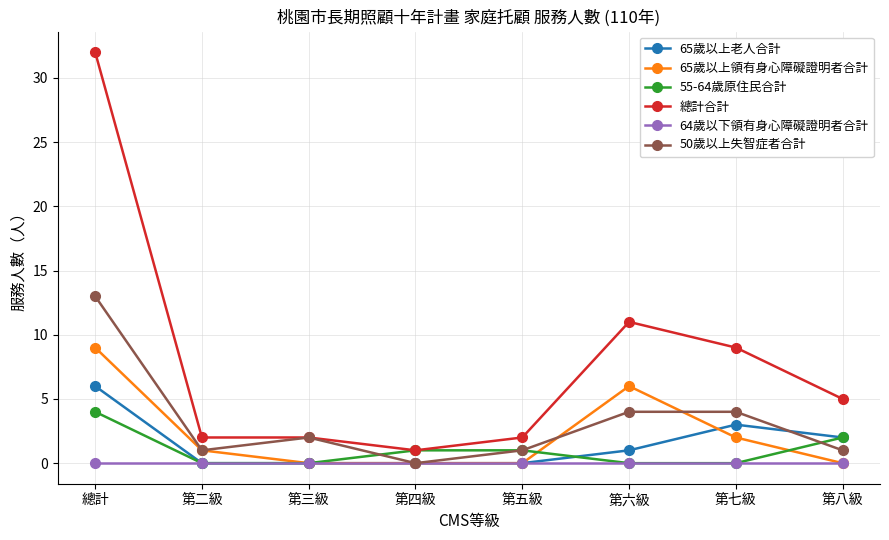

At which label does 55-64歲原住民合計 reach its peak?

總計